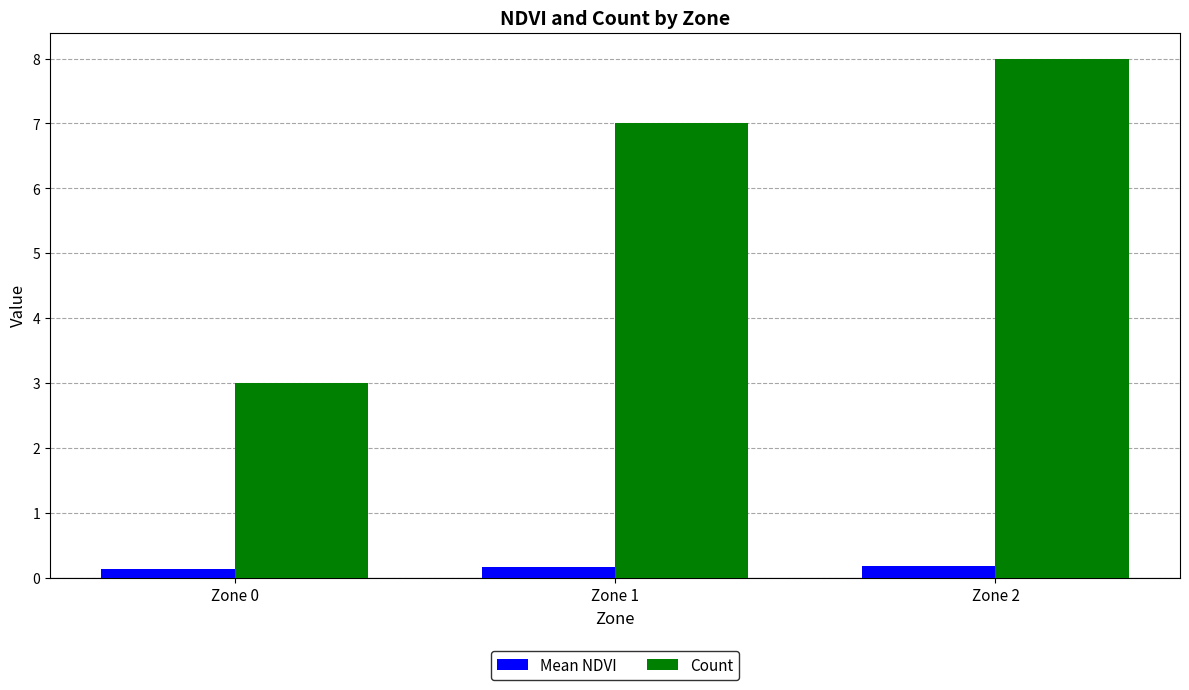

What is the value of the Count bar at the 1st from the left?

3.0